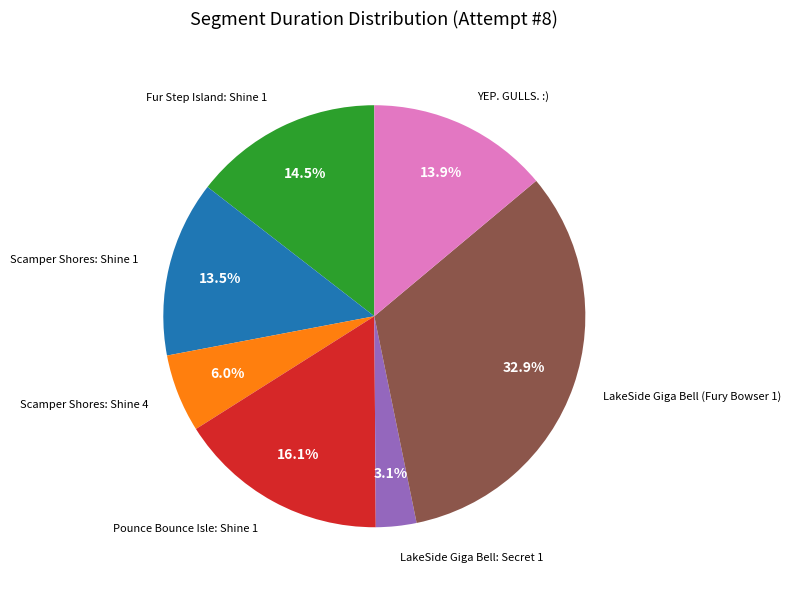

What is the ratio of the value at YEP. GULLS. :) to the value at Fur Step Island: Shine 1?

1.0